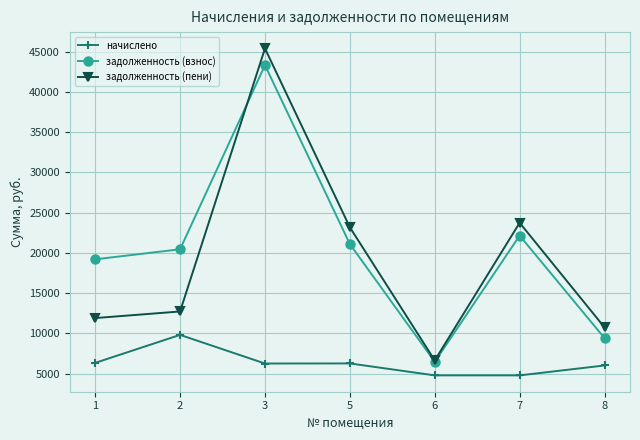

Is it true that задолженность (взнос) equals 5591.3 at 5?

False